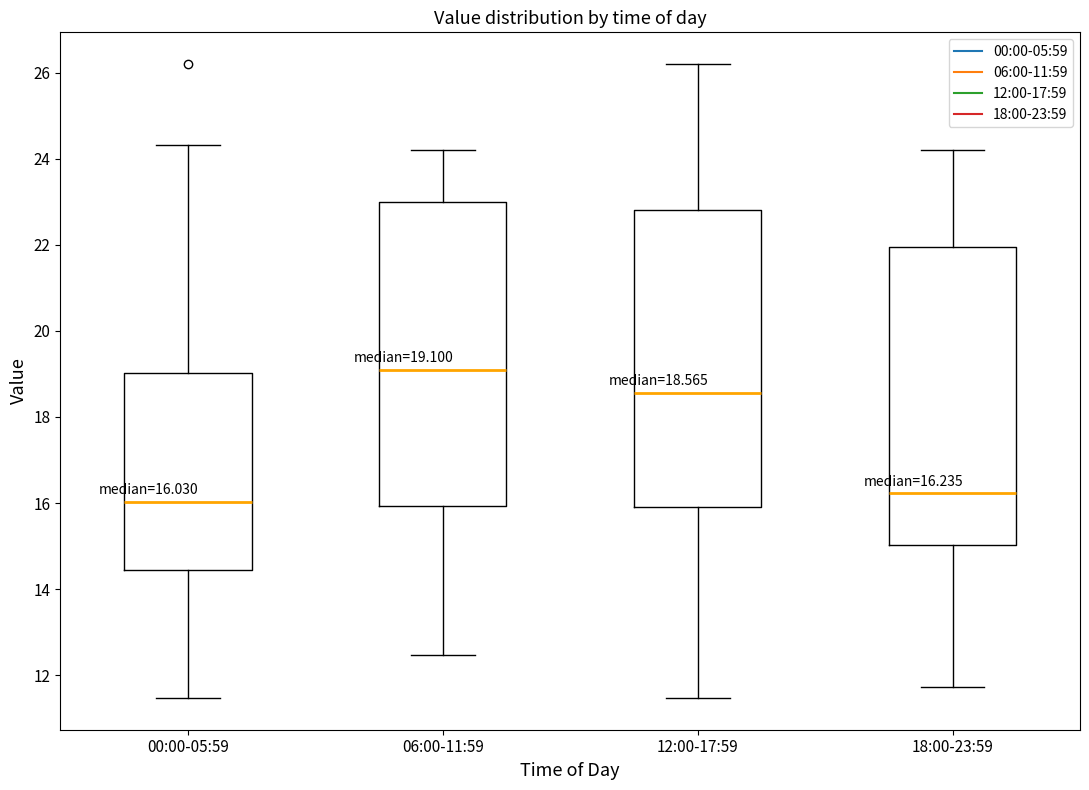

Which box's median line is the highest?

06:00-11:59